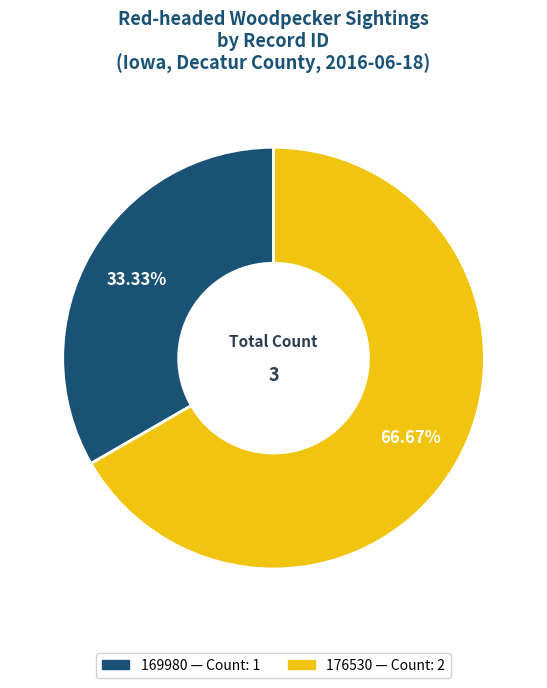

What is the majority slice?

176530